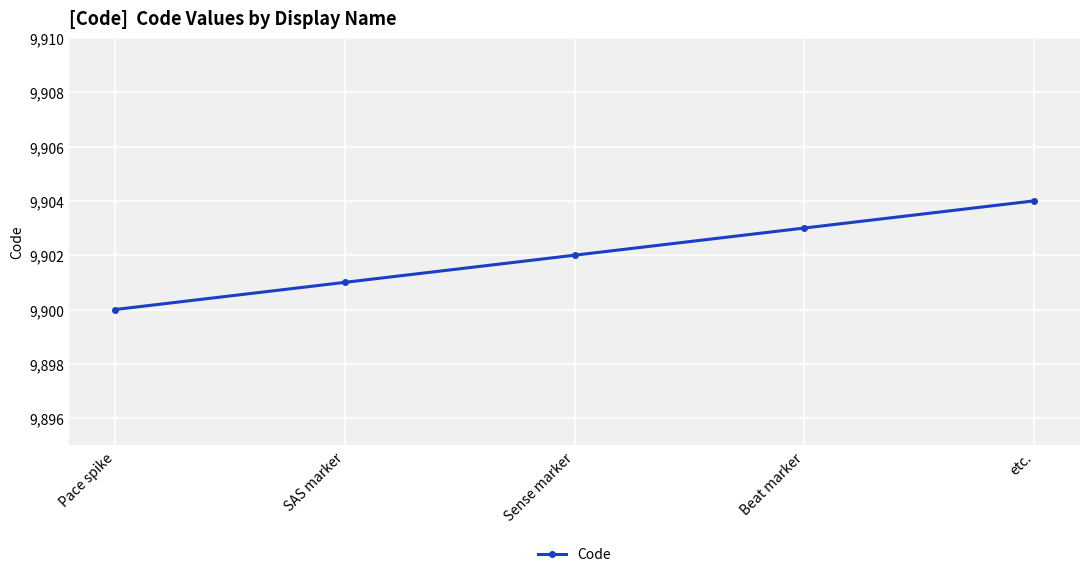

True or false: there are more than 0 points higher than both neighbors.

False